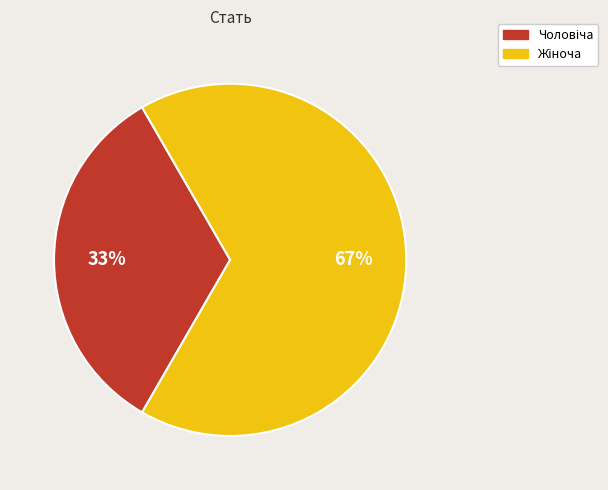

Is there a majority slice in this chart?

Yes